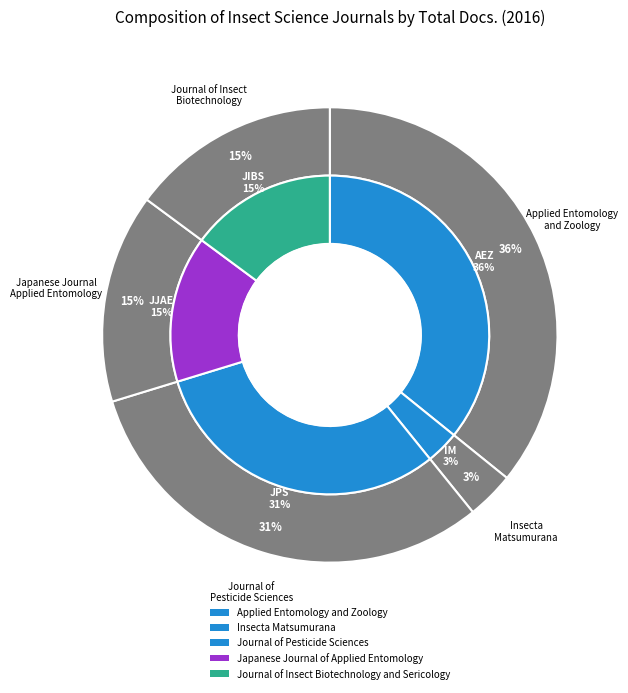

To the nearest percent, what percentage of the pie is Journal of Pesticide Sciences?

31%